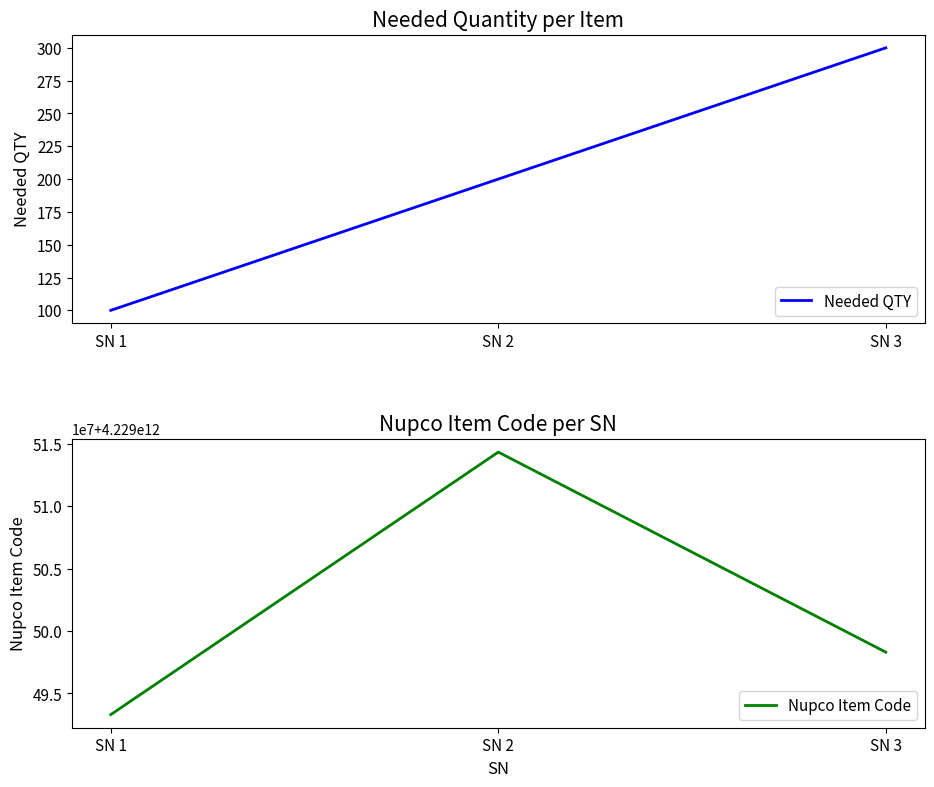

Rank the series by their maximum value, from lowest to highest.

Needed QTY, Nupco Item Code